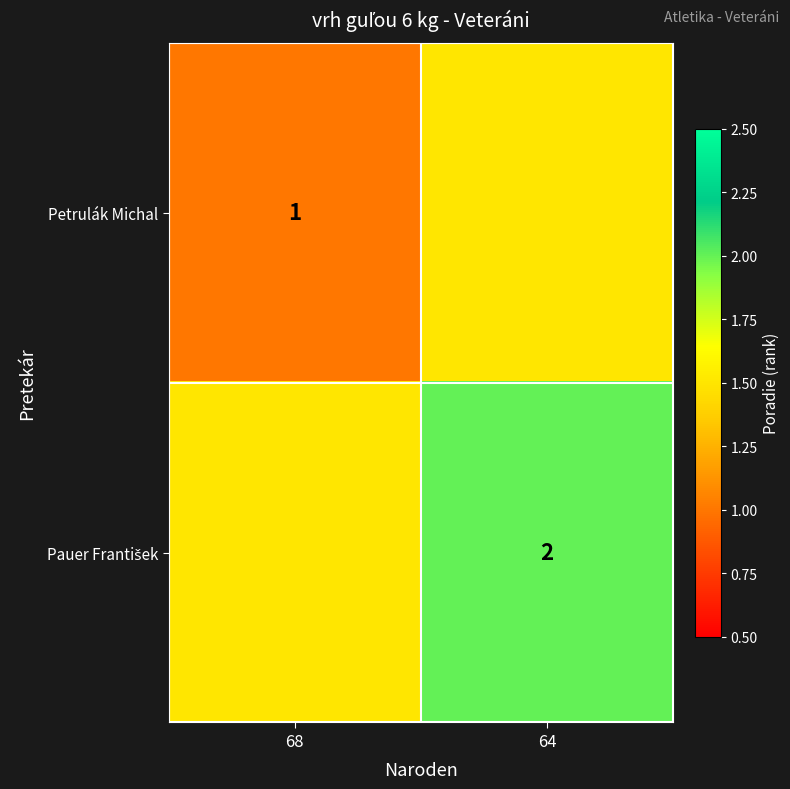

Is it true that Petrulák Michal equals 1.8 at 68?

False